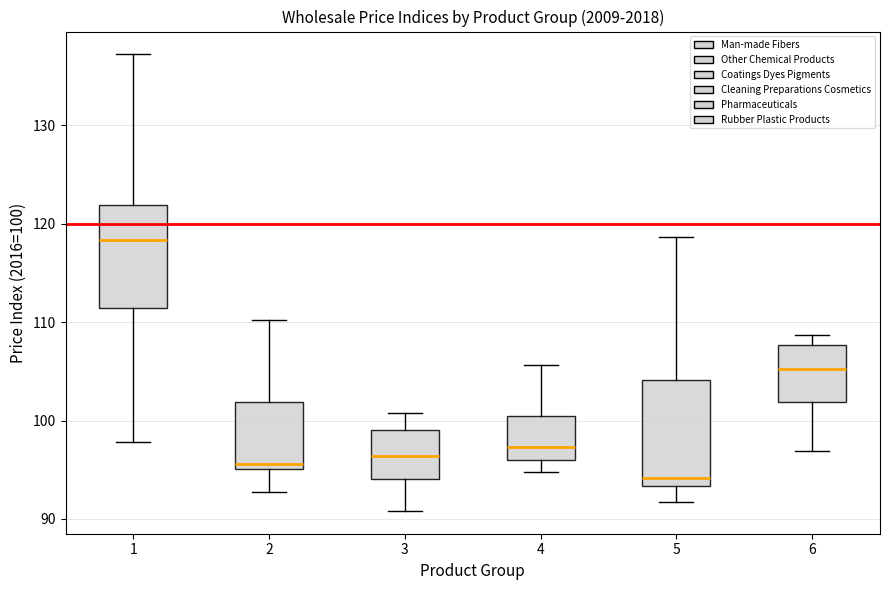

Reading left to right, read every box against the y-axis: the position of its median line, the range the box covers, and the ends of its whiskers. The values are not printed on the chart, so give them approximately, as read against the axis.

1: median 118, box 111 to 122, whiskers 98 to 137
2: median 96, box 95 to 102, whiskers 93 to 110
3: median 96, box 94 to 99, whiskers 91 to 101
4: median 97, box 96 to 101, whiskers 95 to 106
5: median 94, box 93 to 104, whiskers 92 to 119
6: median 105, box 102 to 108, whiskers 97 to 109